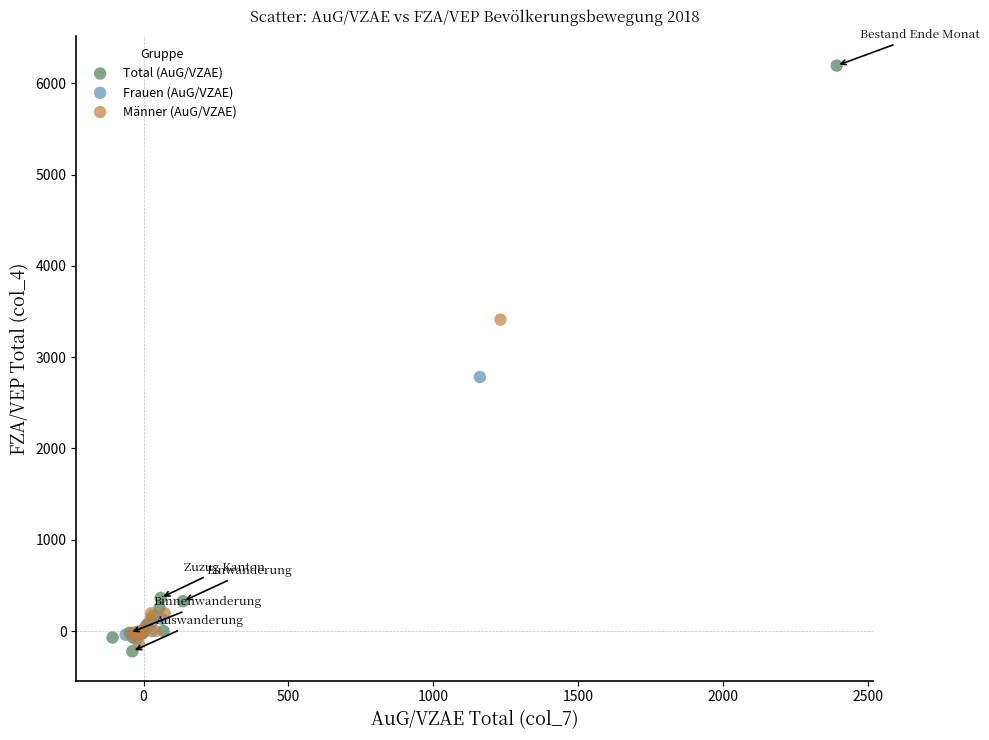

Which series reaches the maximum Y coordinate?

Total (AuG/VZAE)